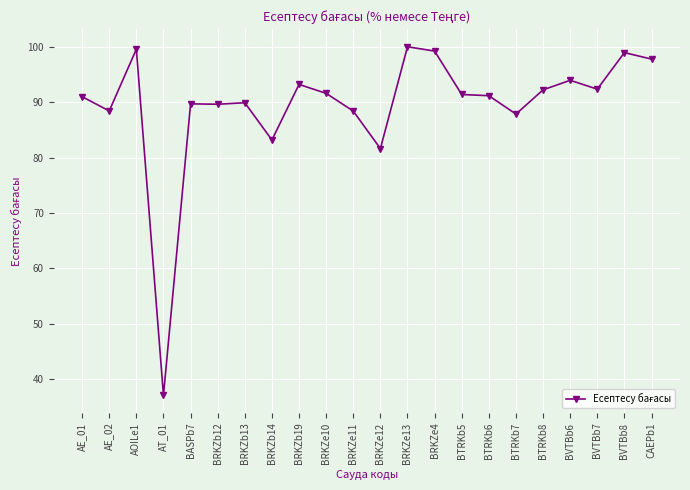

What is the average value?

89.5